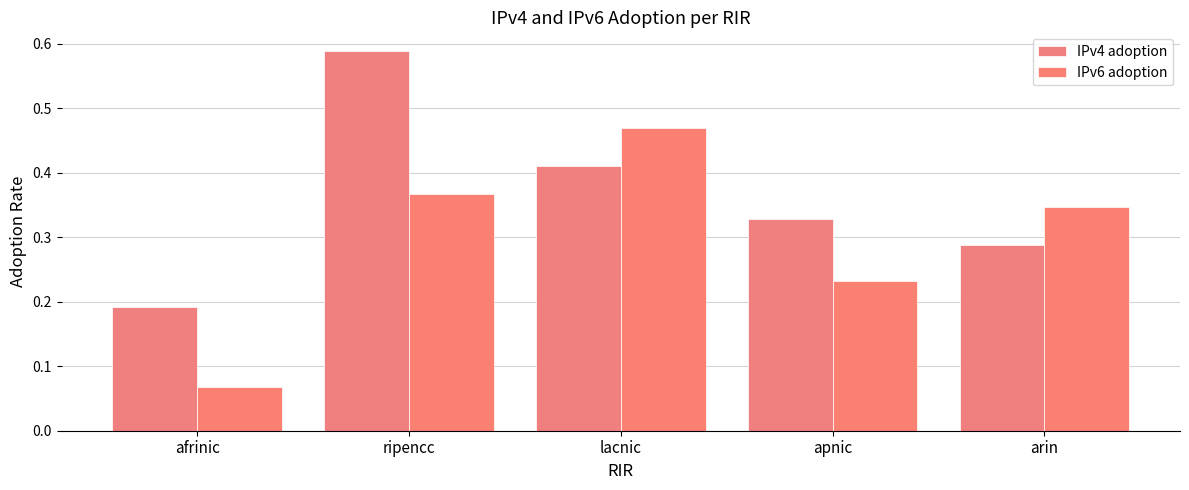

What is the maximum value shown in the chart?

0.6